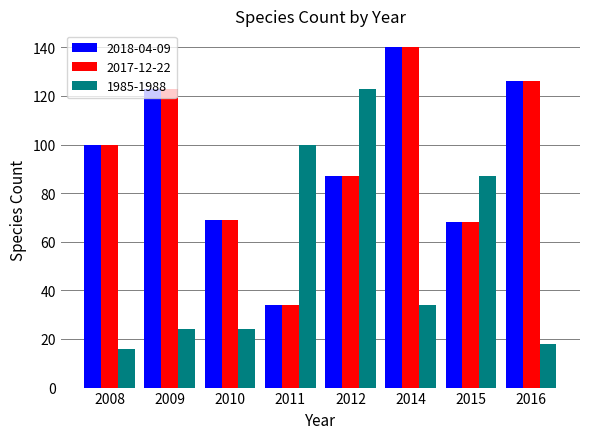

The 1985-1988 series shows 7 at 2008. True or false?

False